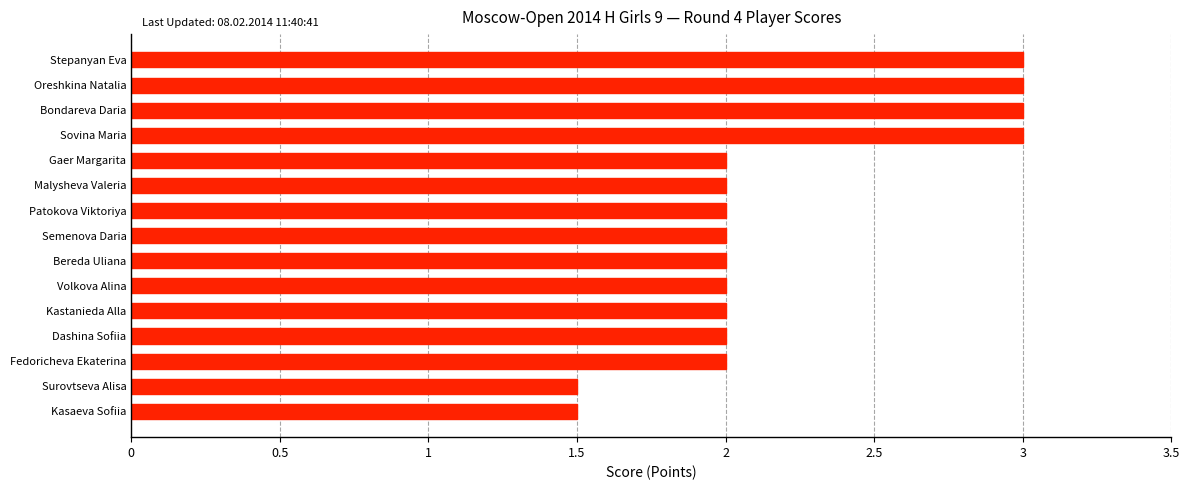

What is the label of the 9th bar from the top?

Bereda Uliana